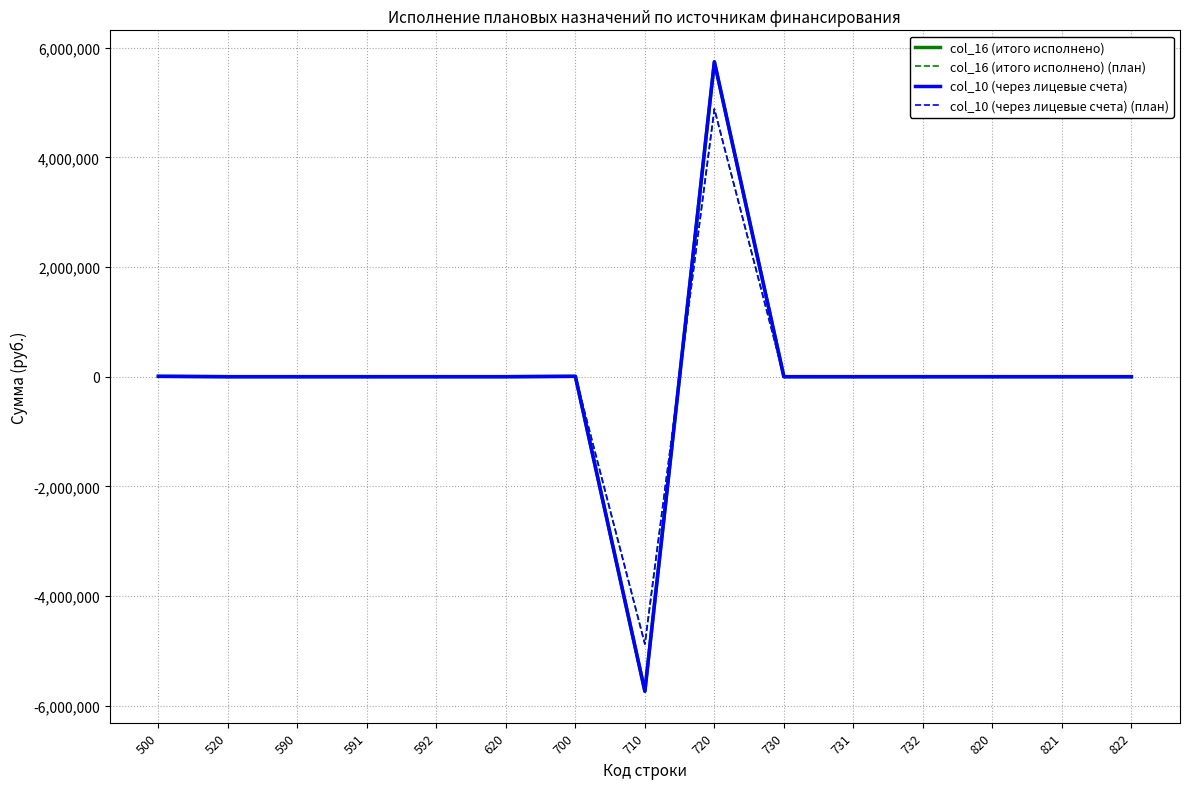

Is this an area chart (filled region under the line)?

No